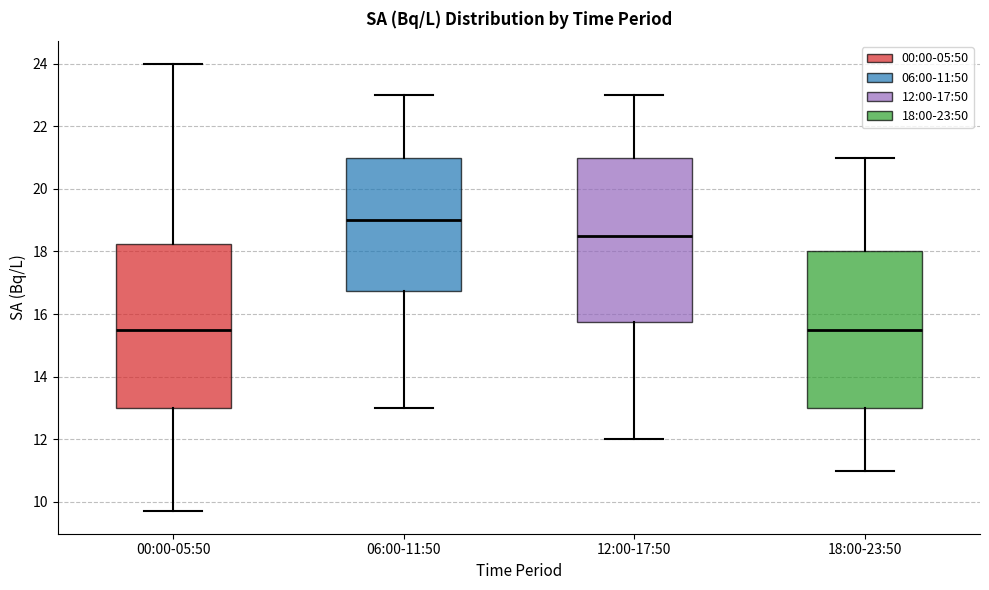

Where does the lower whisker of the box for 12:00-17:50 end on the y-axis? The values are not printed on the chart, so give them approximately, as read against the axis.

12.0